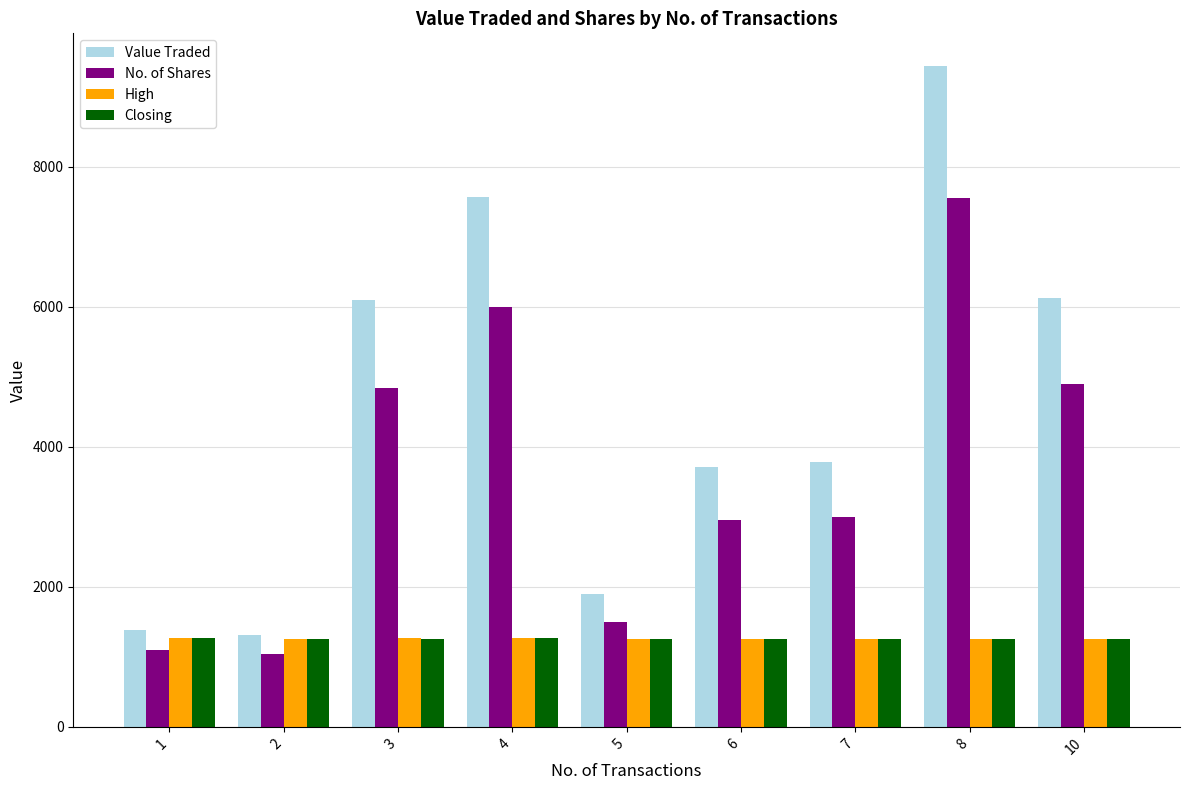

What is the total value across all series at 5?

5910.0